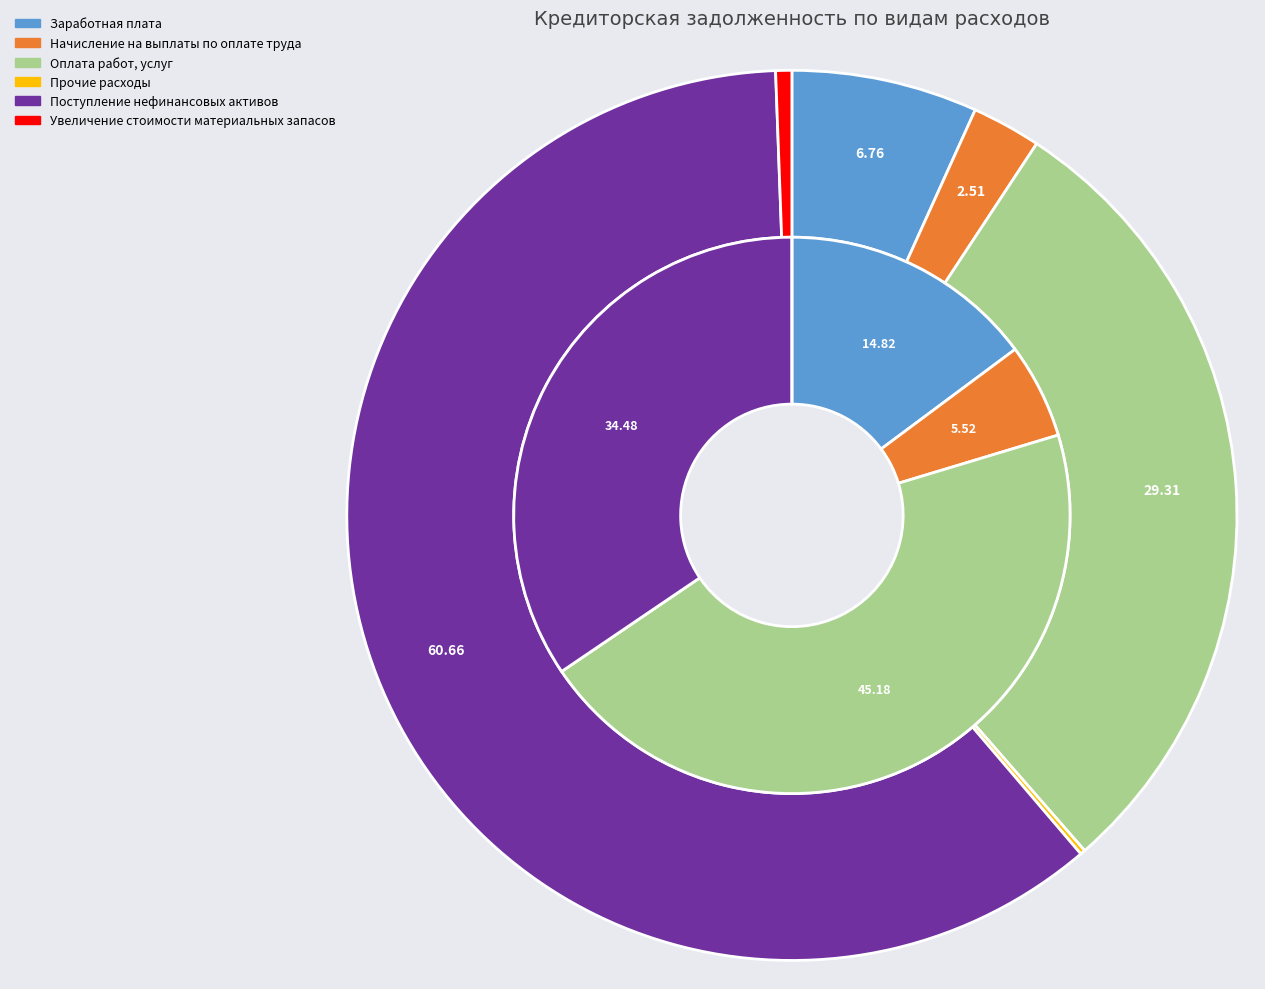

Approximately how many times larger is the value at Поступление нефинансовых активов compared to Заработная плата?

9.0